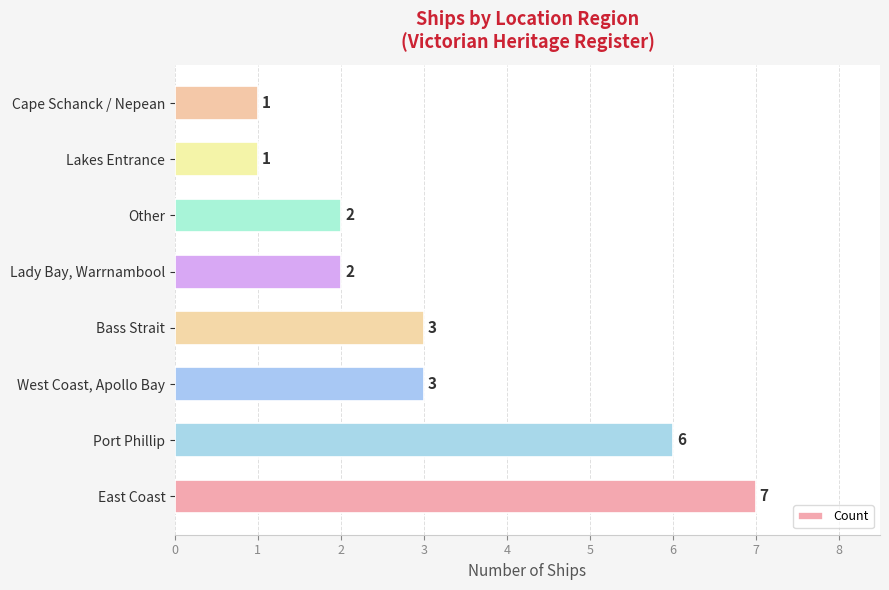

Count the values in the range 2 to 6.

5